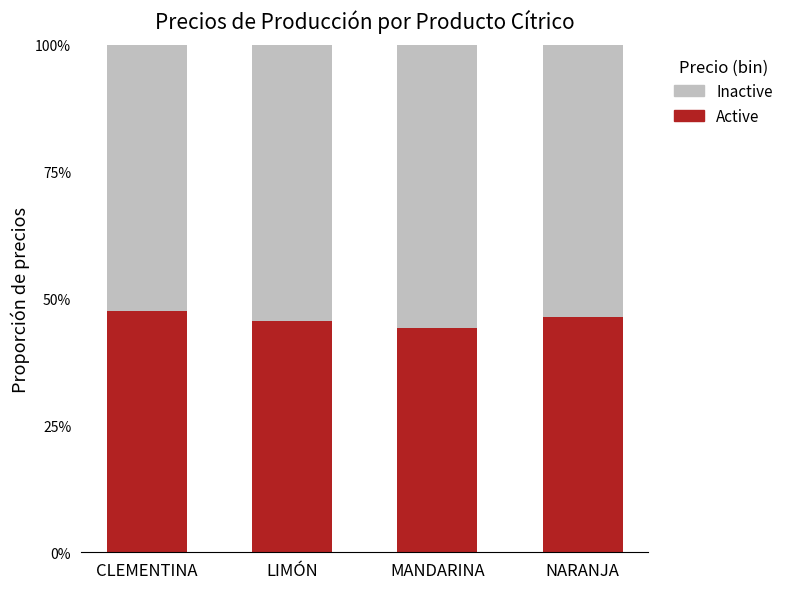

At which label is Inactive closest to 0?

CLEMENTINA